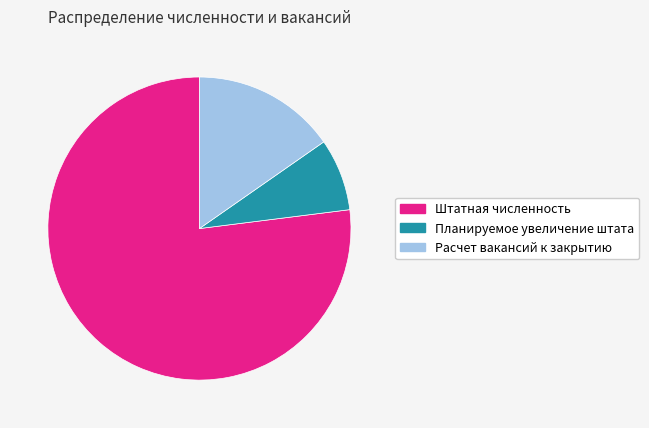

True or false: Расчет вакансий к закрытию accounts for 15% of the total.

True